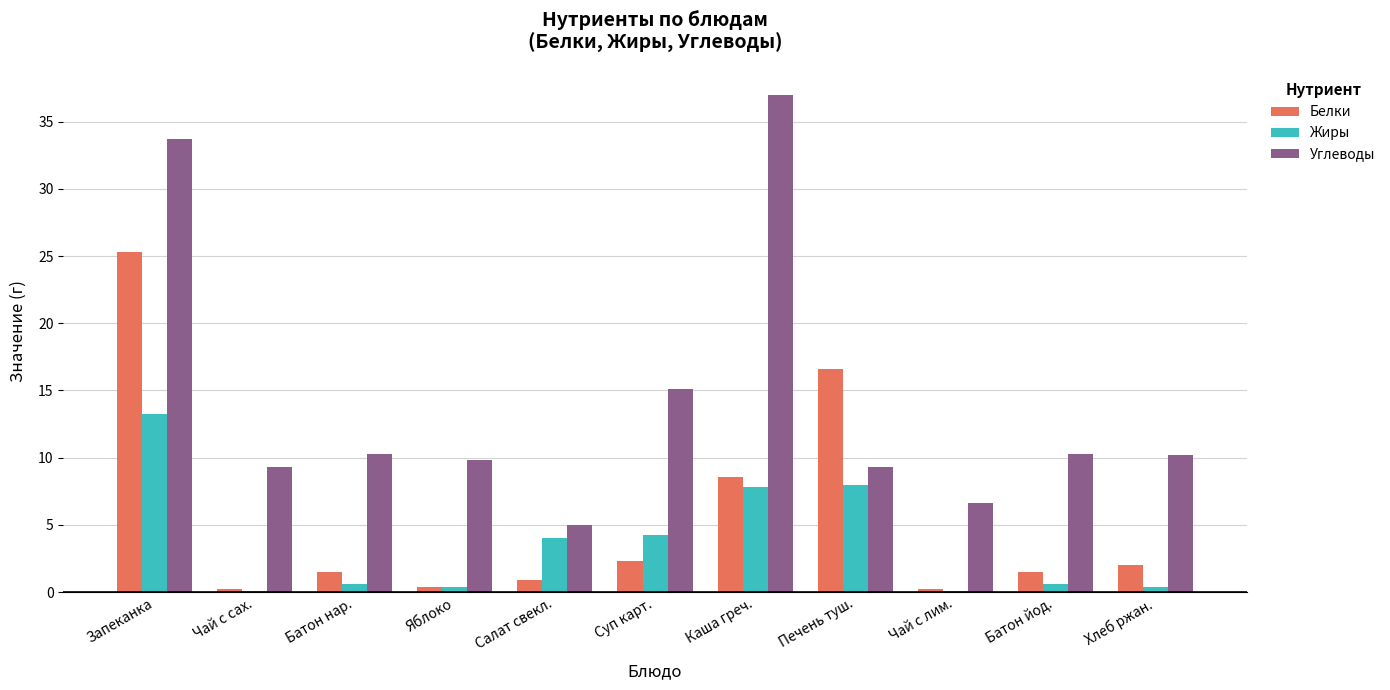

Which series has the largest total across all categories?

Углеводы